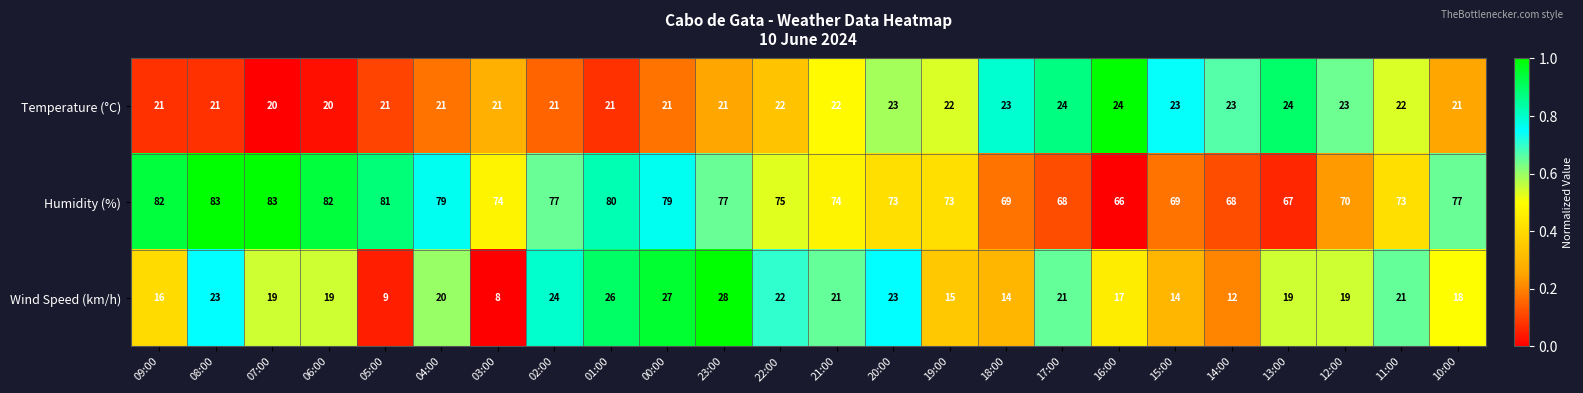

How many categories are shown in the chart?

24